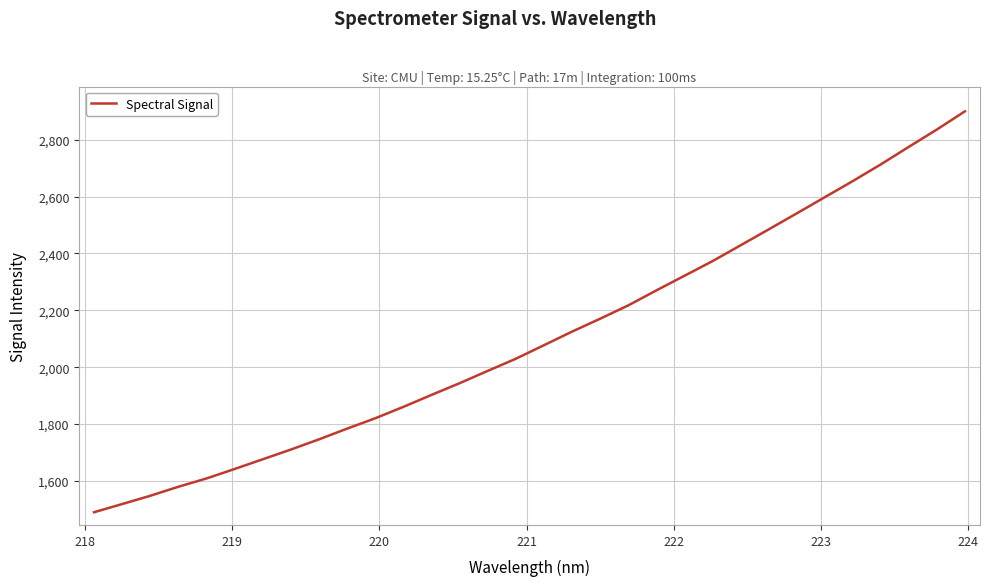

What is the greatest value displayed?

2899.6